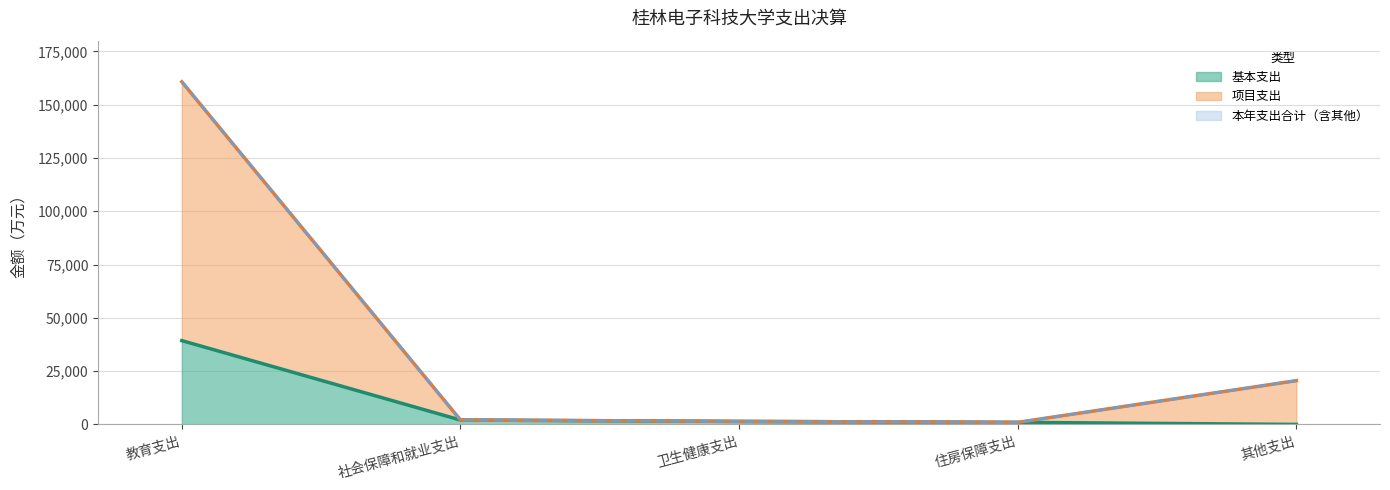

True or false: 基本支出 and 项目支出 cross at least once.

False